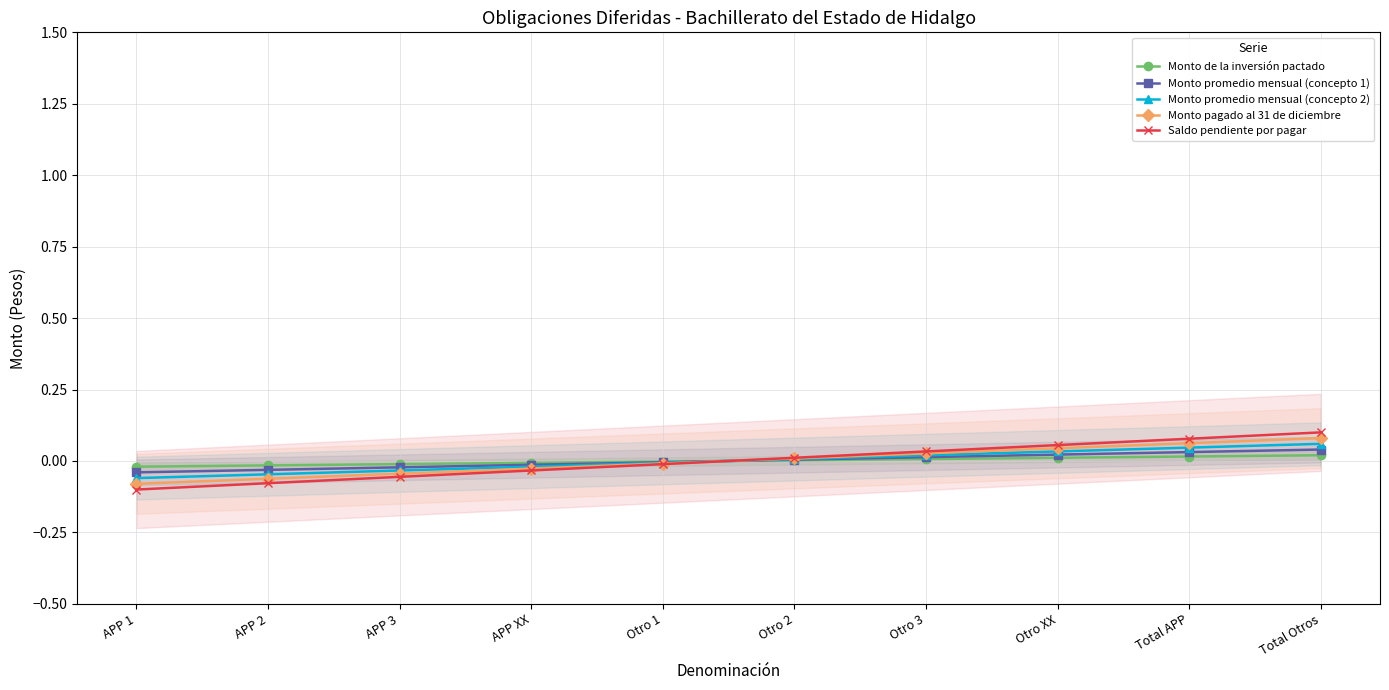

How many values in the Saldo pendiente por pagar series exceed 0?

5